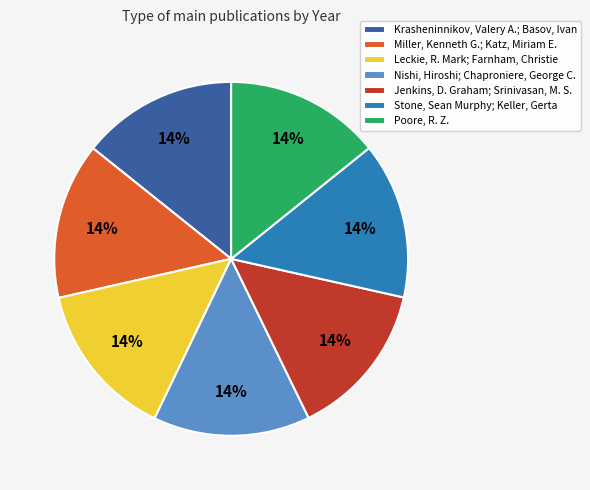

Is Stone, Sean Murphy; Keller, Gerta the majority of the pie?

No